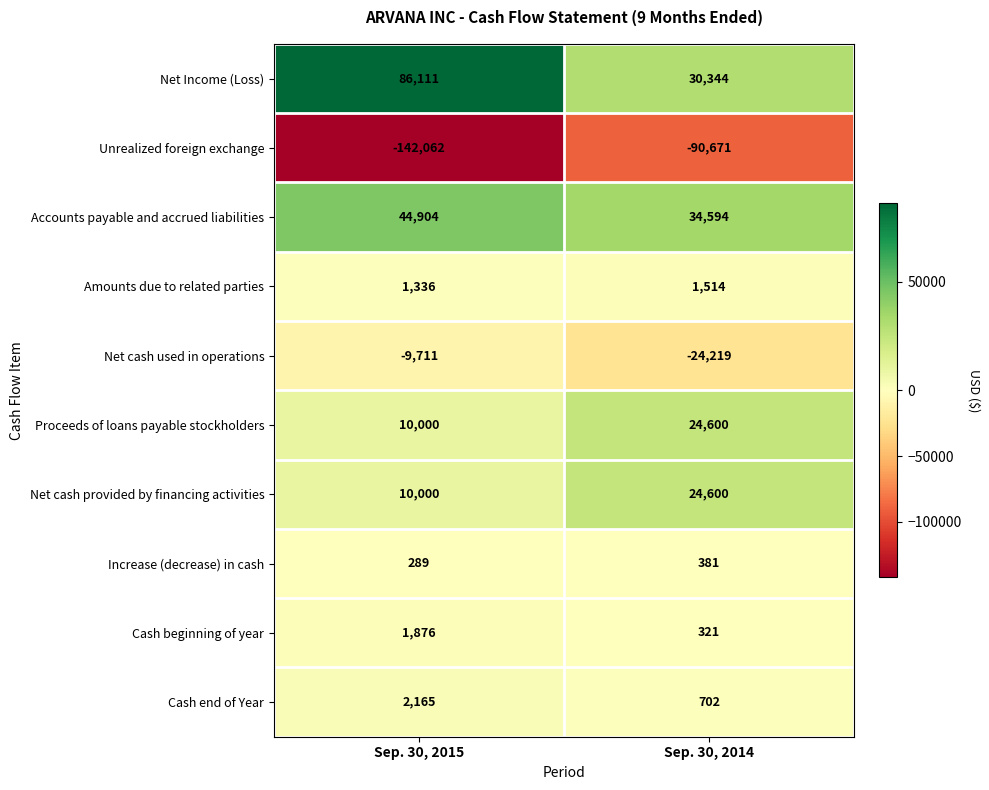

Reading right to left, extract all data points from this chart.

Net Income (Loss): 30344	86111
Unrealized foreign exchange: -90671	-142062
Accounts payable and accrued liabilities: 34594	44904
Amounts due to related parties: 1514	1336
Net cash used in operations: -24219	-9711
Proceeds of loans payable stockholders: 24600	10000
Net cash provided by financing activities: 24600	10000
Increase (decrease) in cash: 381	289
Cash beginning of year: 321	1876
Cash end of Year: 702	2165